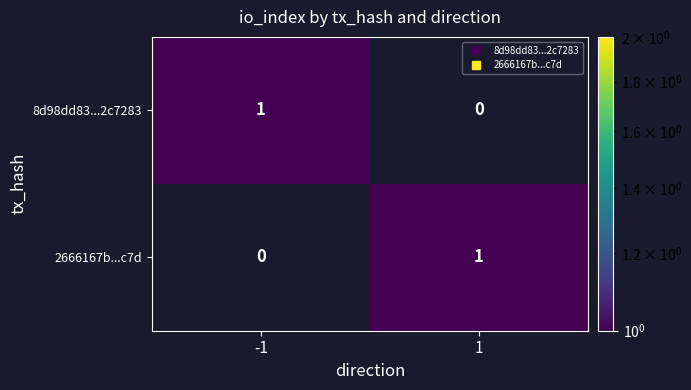

At 1, list the series in order from smallest to largest.

8d98dd83...2c7283, 2666167b...c7d